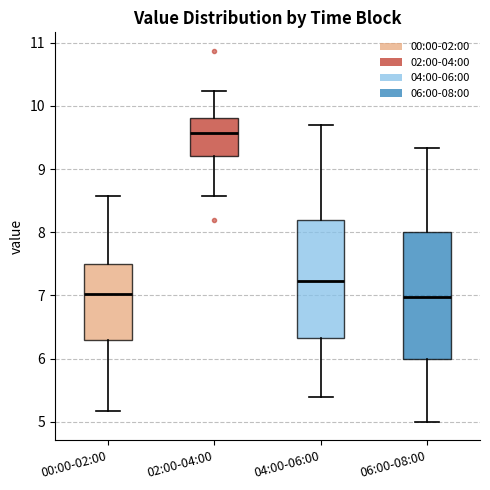

Comparing the boxes themselves (not the whiskers), which one is the tallest?

06:00-08:00